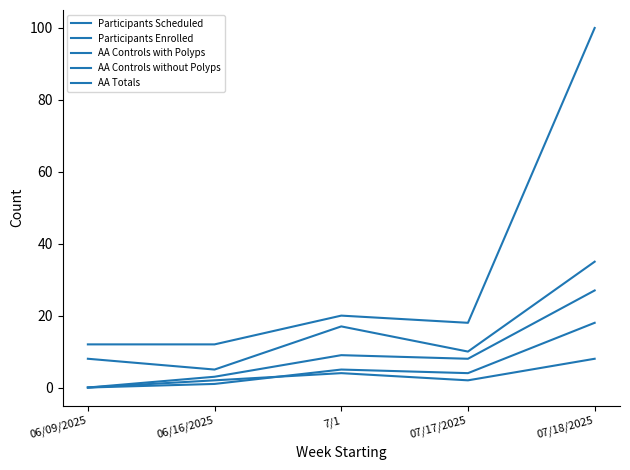

At which category is the sum across all series the highest?

07/18/2025